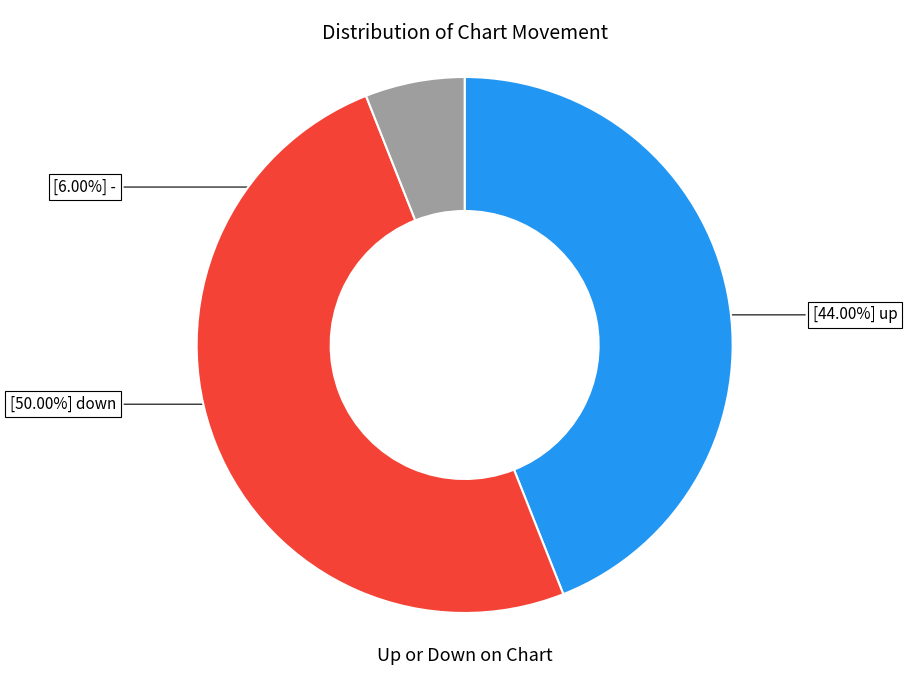

Count the number of slices in the pie.

3